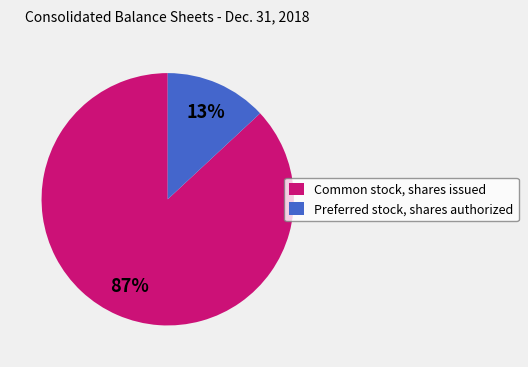

Between Common stock, shares issued and Preferred stock, shares authorized, which is larger?

Common stock, shares issued